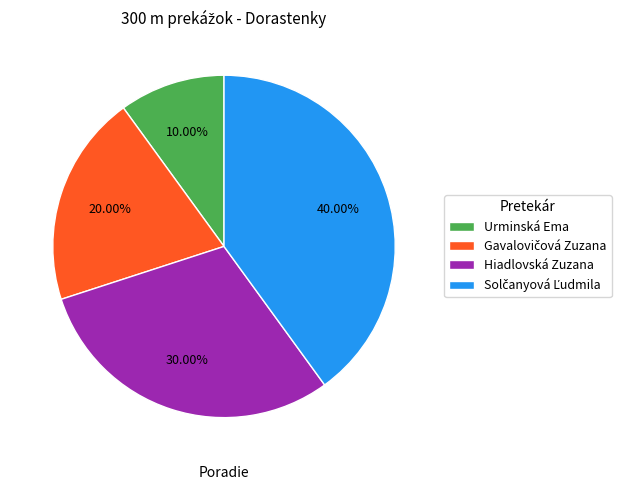

Do Urminská Ema and Hiadlovská Zuzana together represent more than half of the pie?

No